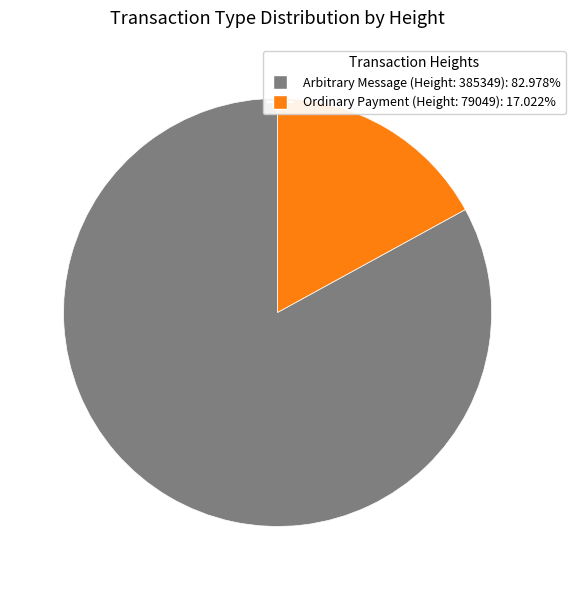

Is the sum of Ordinary Payment (Height: 79049): 17.022% and Arbitrary Message (Height: 385349): 82.978% greater than half?

Yes